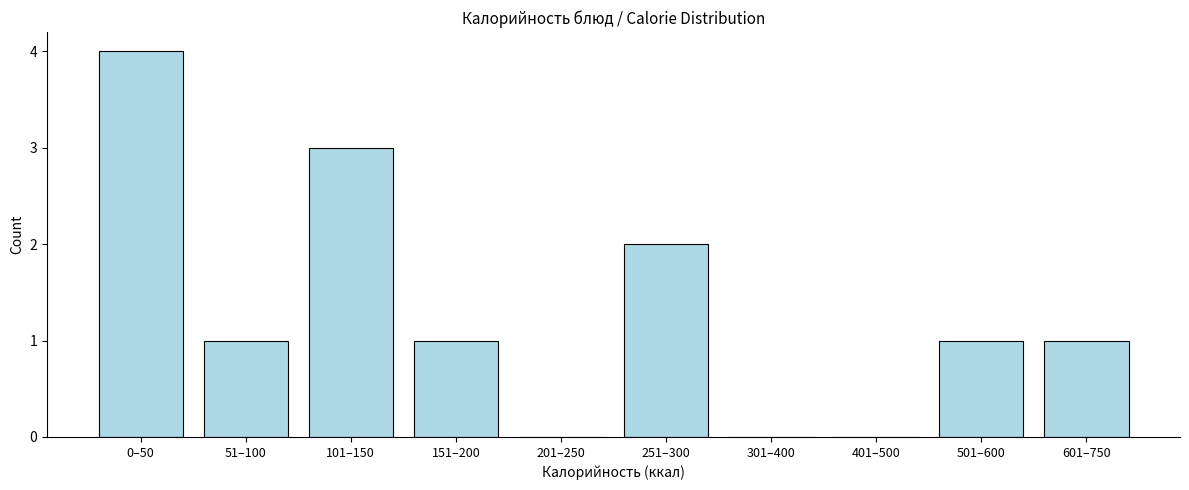

Reading left to right, list all the values displayed in this chart.

0–50=4	51–100=1	101–150=3	151–200=1	201–250=0	251–300=2	301–400=0	401–500=0	501–600=1	601–750=1